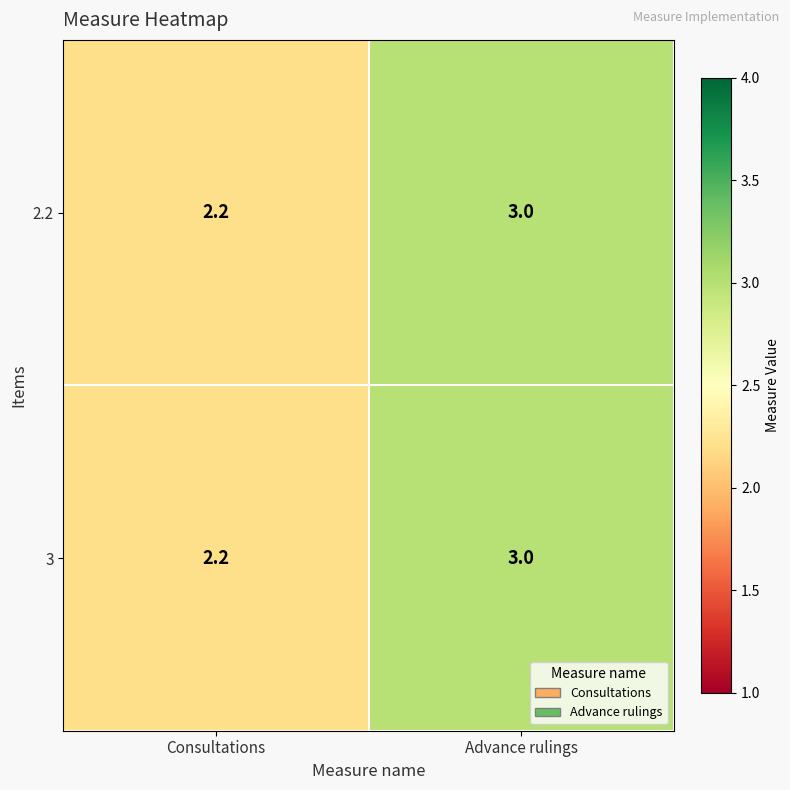

Reading right to left, list all the values displayed in this chart.

2.2: Advance rulings=3.0	Consultations=2.2
3: Advance rulings=3.0	Consultations=2.2